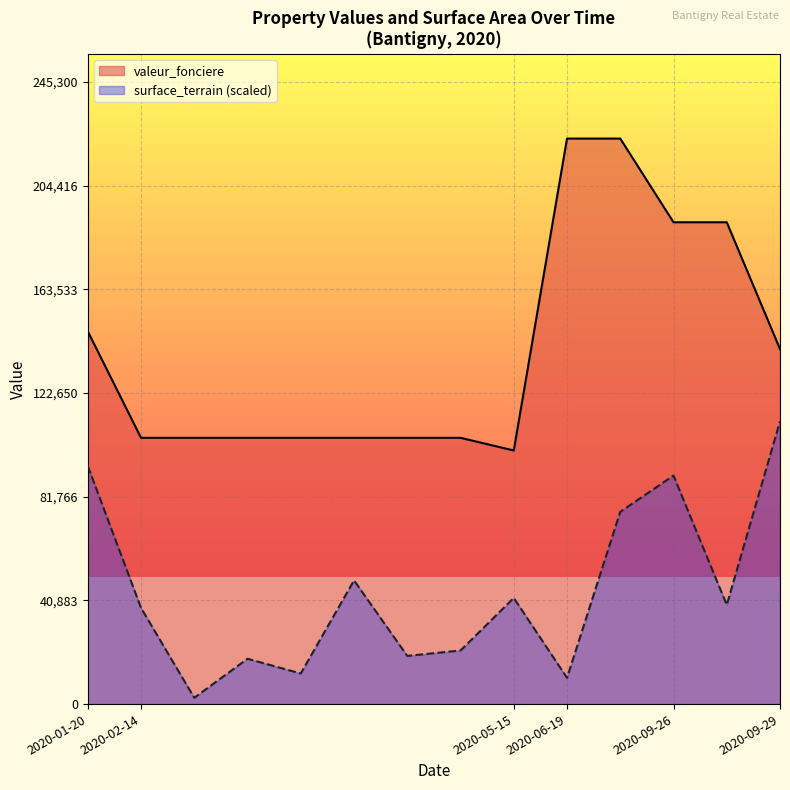

Does the chart display data point markers on the line(s)?

No